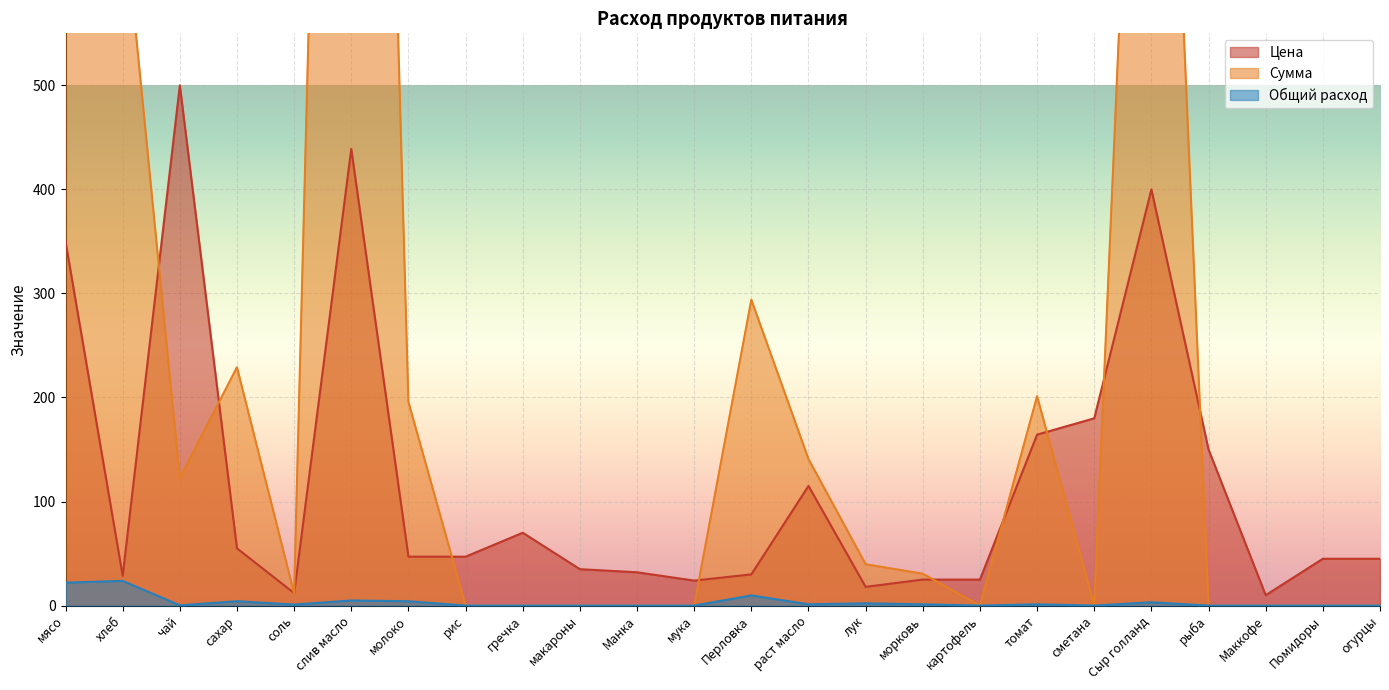

True or false: Сумма and Общий расход intersect in this chart.

False